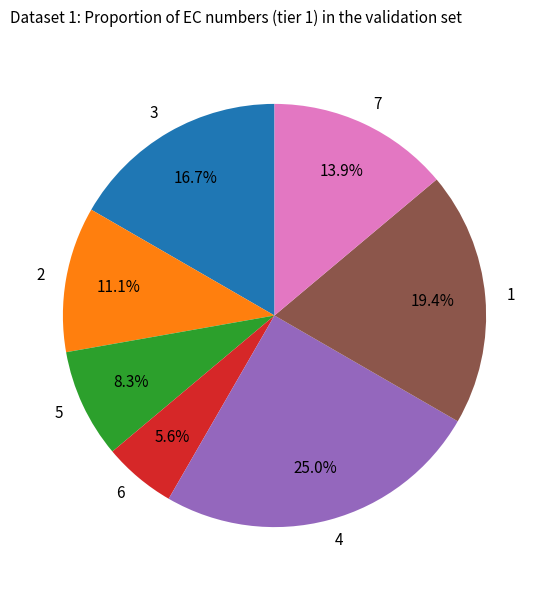

Combined, what portion of the pie is 4 and 1?

44.4%